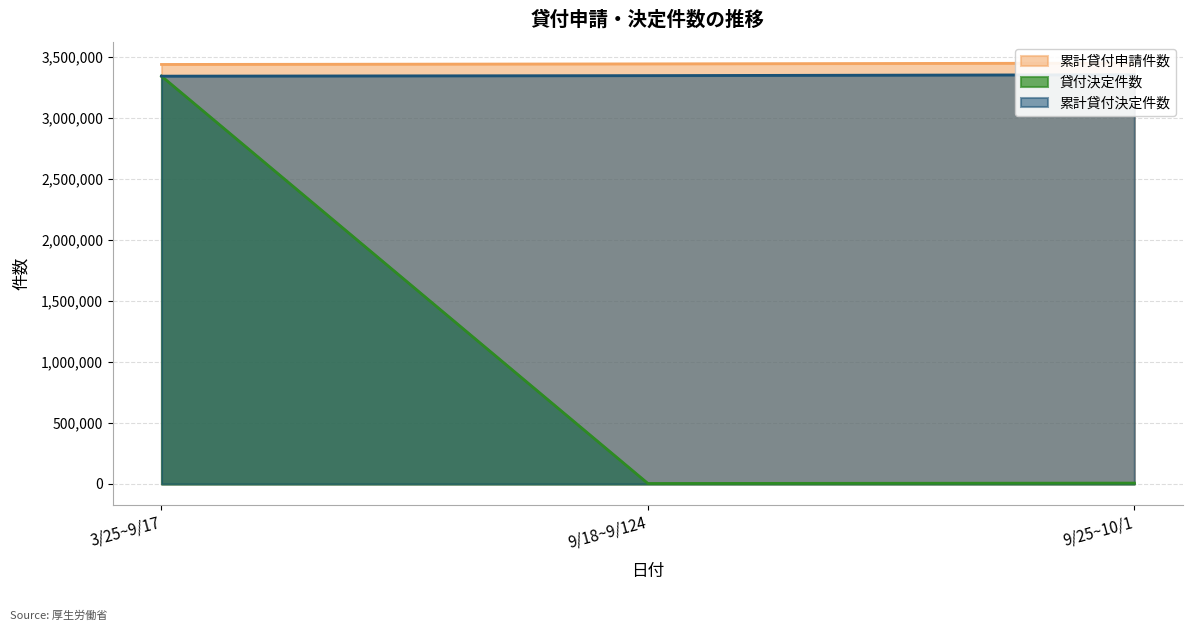

Reading left to right, transcribe all the data shown in this chart.

累計貸付申請件数: 3/25~9/17=3435347	9/18~9/124=3440127	9/25~10/1=3446362
貸付決定件数: 3/25~9/17=3339729	9/18~9/124=4278	9/25~10/1=7432
累計貸付決定件数: 3/25~9/17=3339729	9/18~9/124=3344007	9/25~10/1=3351439